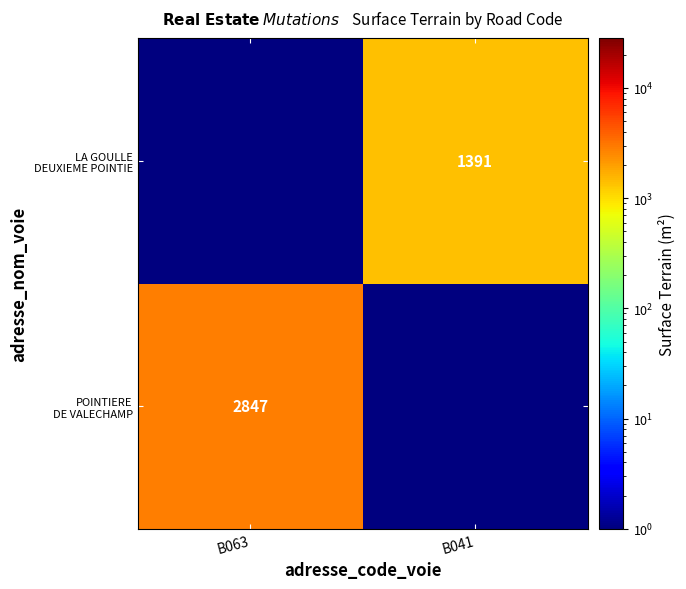

What is the greatest value displayed?

2847.0